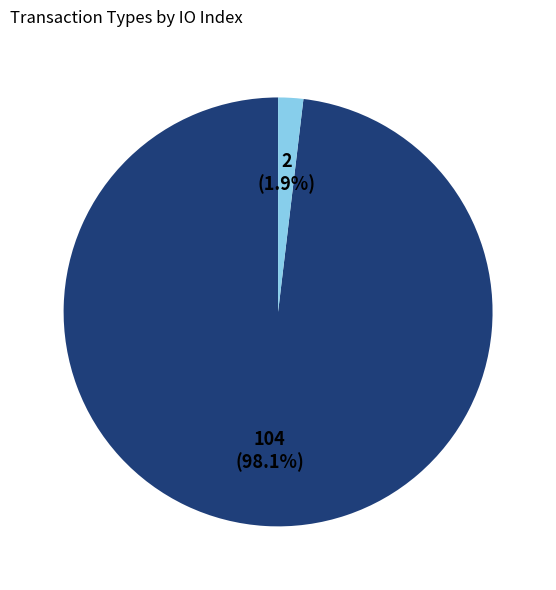

Does any single category account for the majority?

Yes